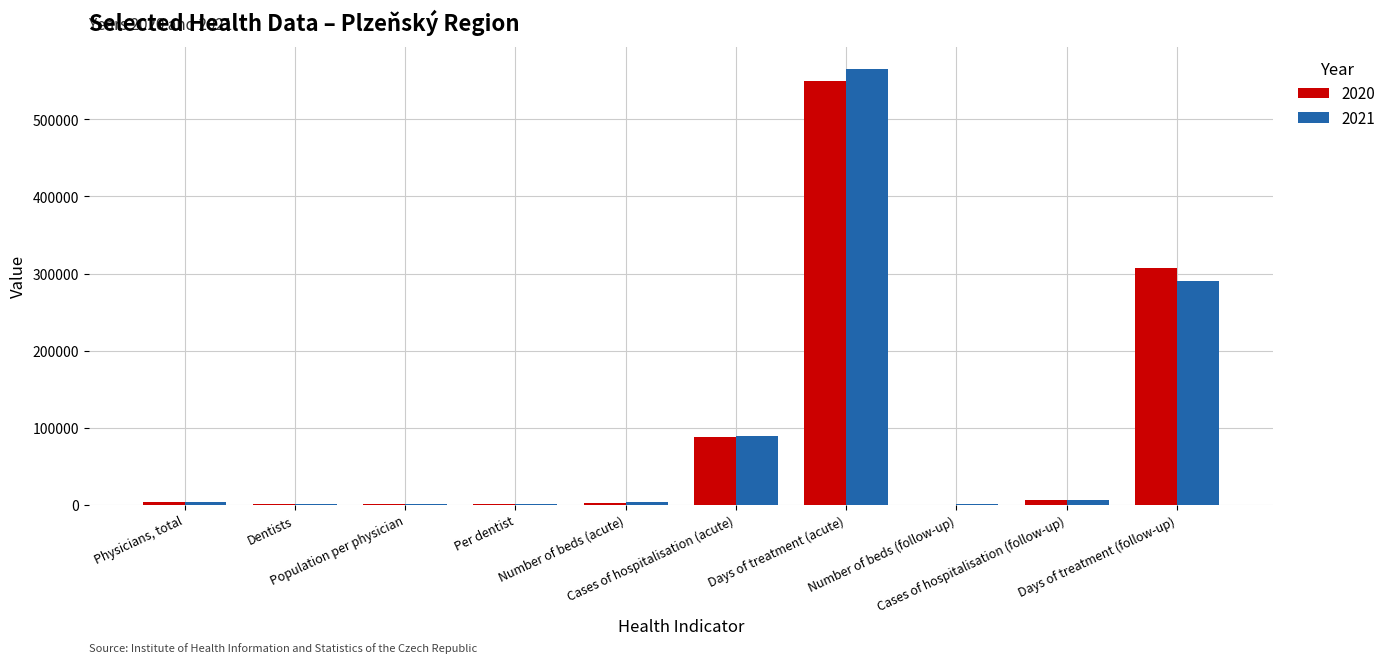

What is the sum of all 2020 values?

959047.8